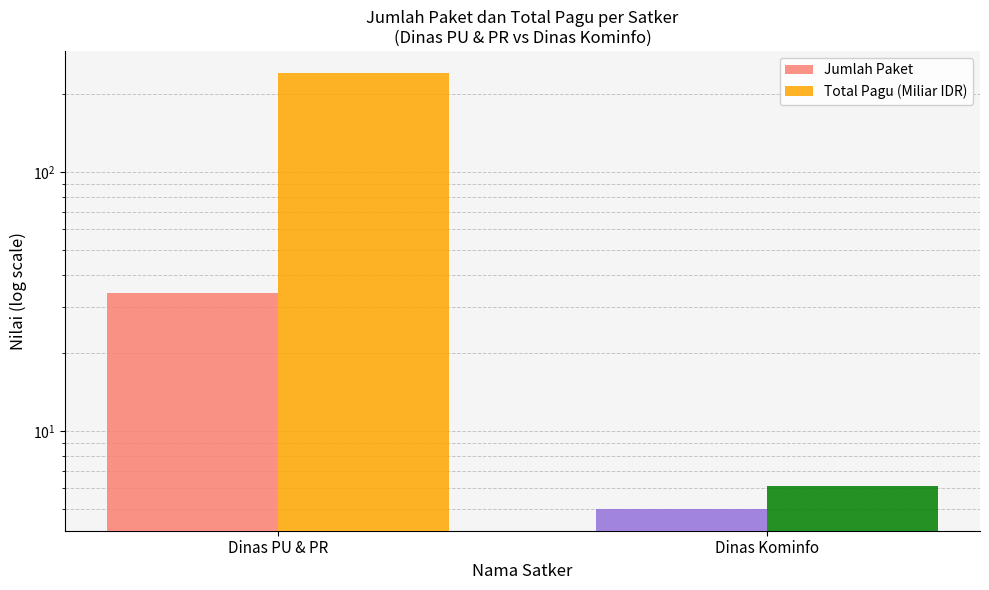

What value does the Total Pagu (Miliar IDR) series have at Dinas PU & PR?

241.6